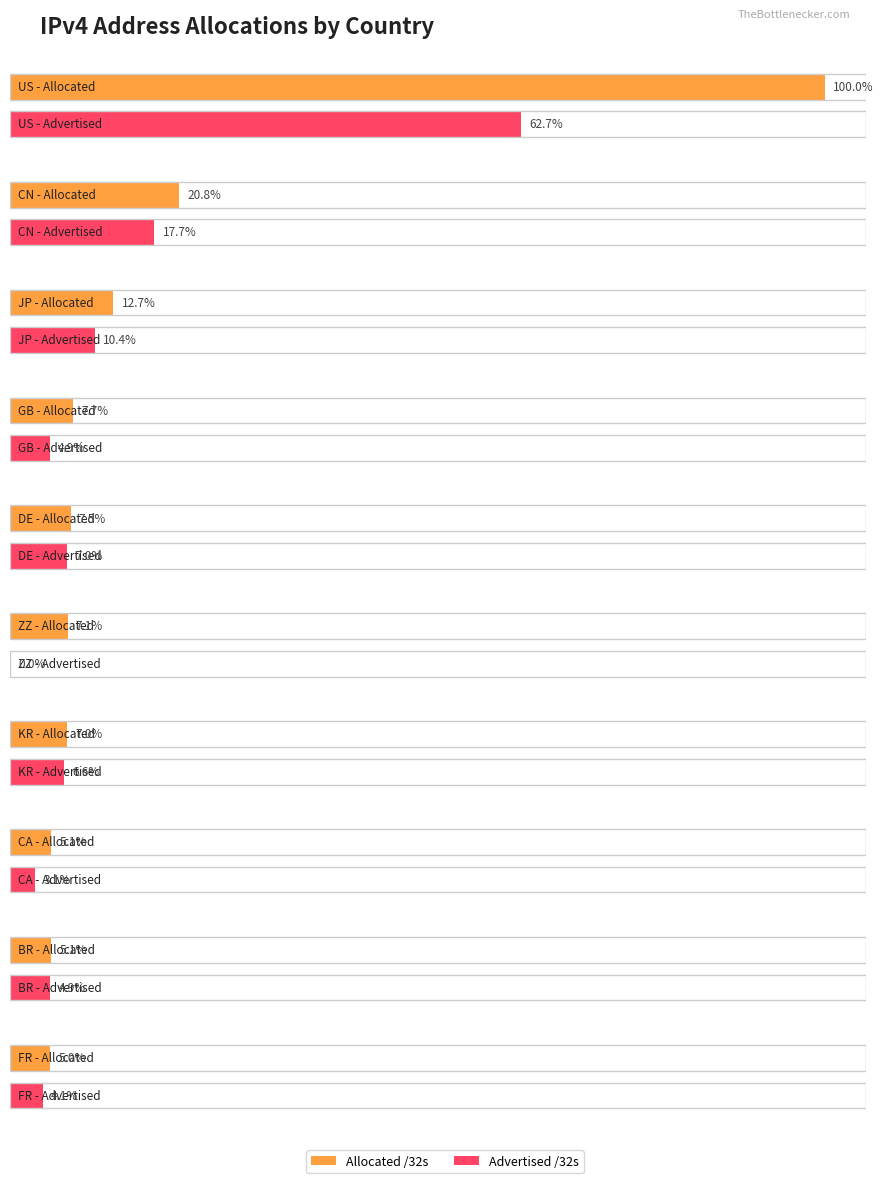

List the labels in order of Advertised /32s value, largest first.

US, CN, JP, DE, KR, BR, GB, FR, CA, ZZ